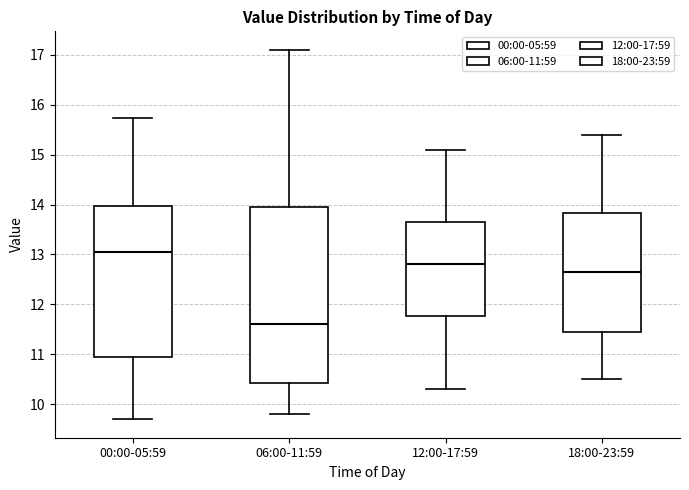

Which box has the lowest median line?

06:00-11:59